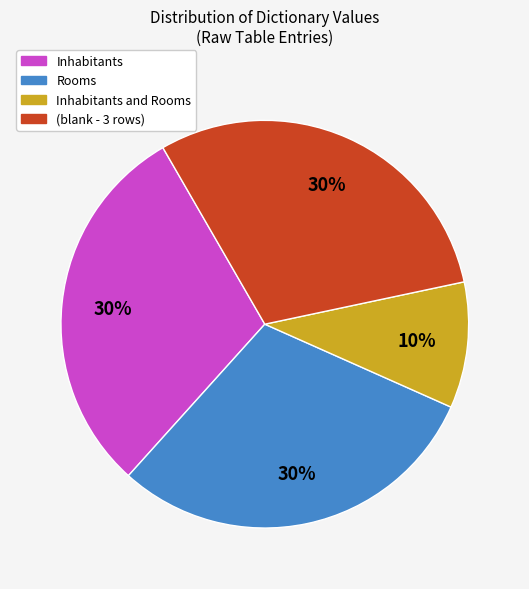

To the nearest percent, what is the average slice percentage?

25%